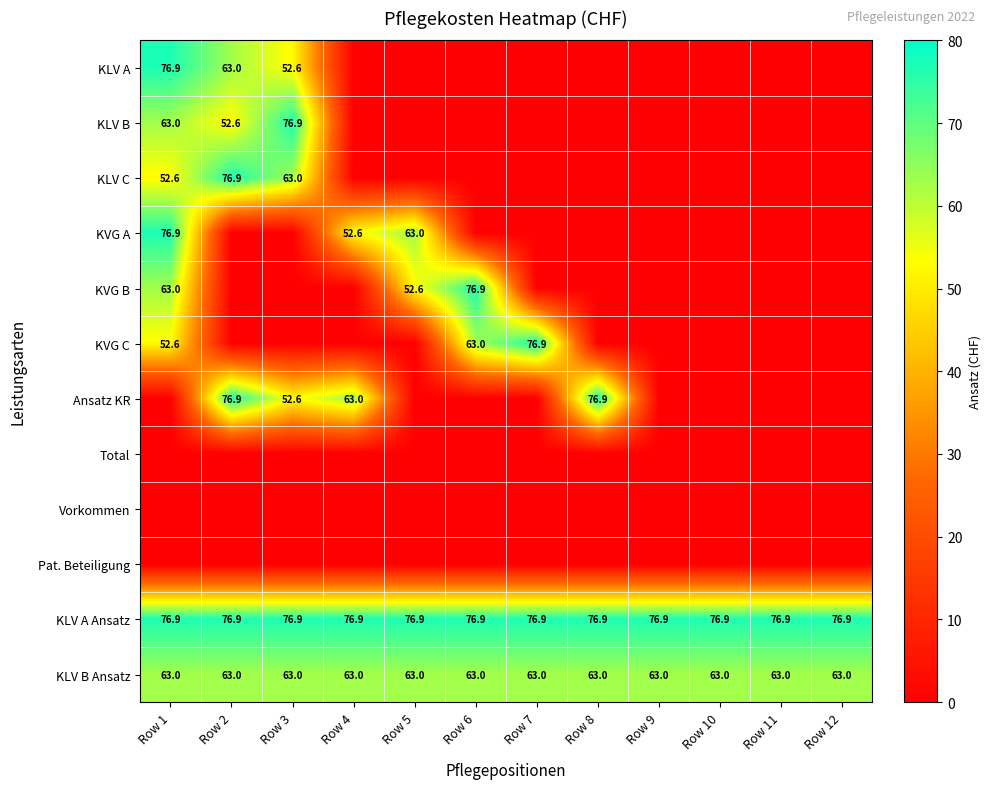

The KLV C series shows 107.1 at Row 2. True or false?

False